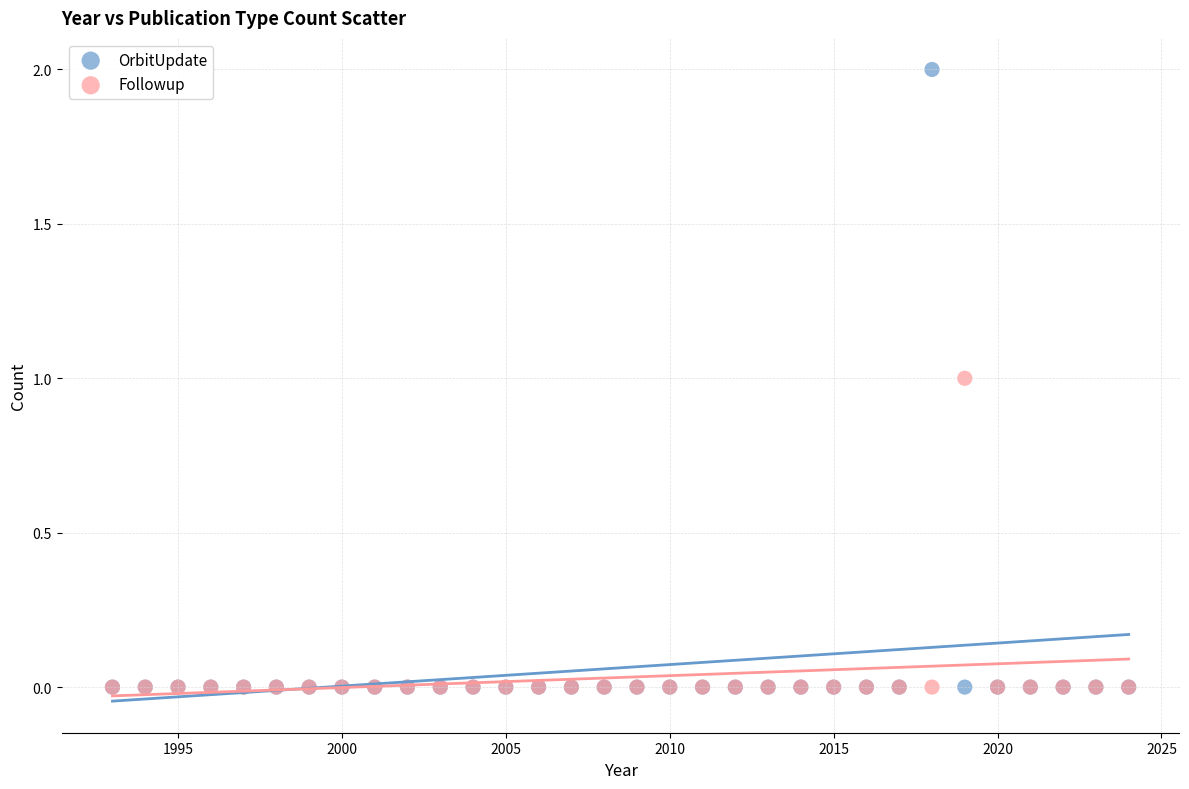

What are all the series names shown in the legend?

OrbitUpdate, Followup